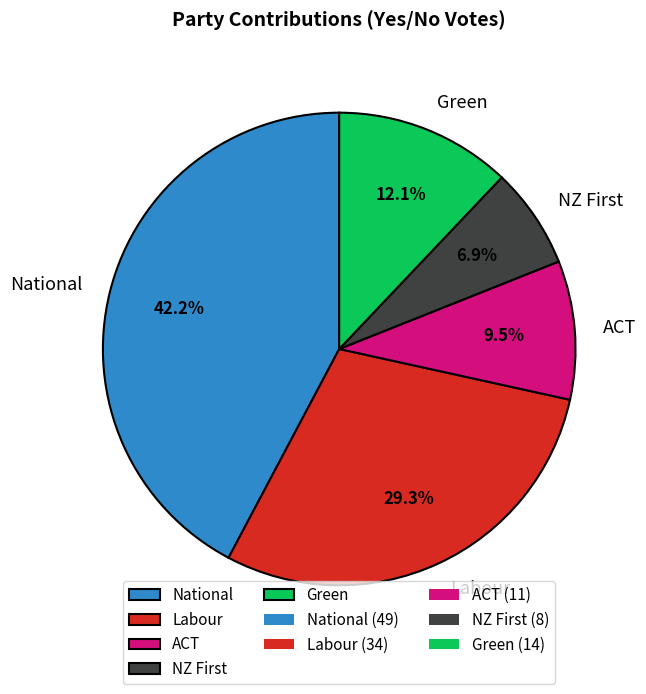

True or false: Labour accounts for 39% of the total.

False